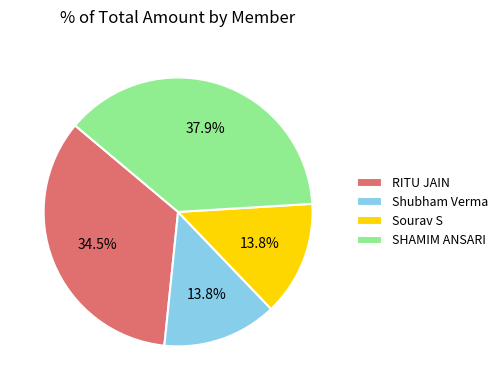

To the nearest percent, what is the difference between the SHAMIM ANSARI and Shubham Verma slice percentages?

24%